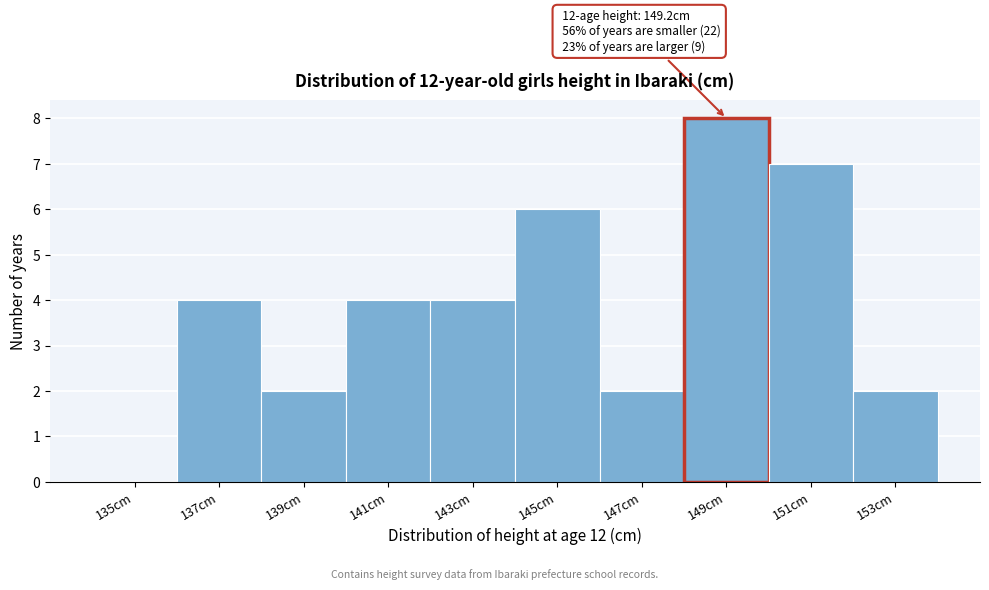

Reading right to left, what are all the values shown in this chart?

153cm=2	151cm=7	149cm=8	147cm=2	145cm=6	143cm=4	141cm=4	139cm=2	137cm=4	135cm=0